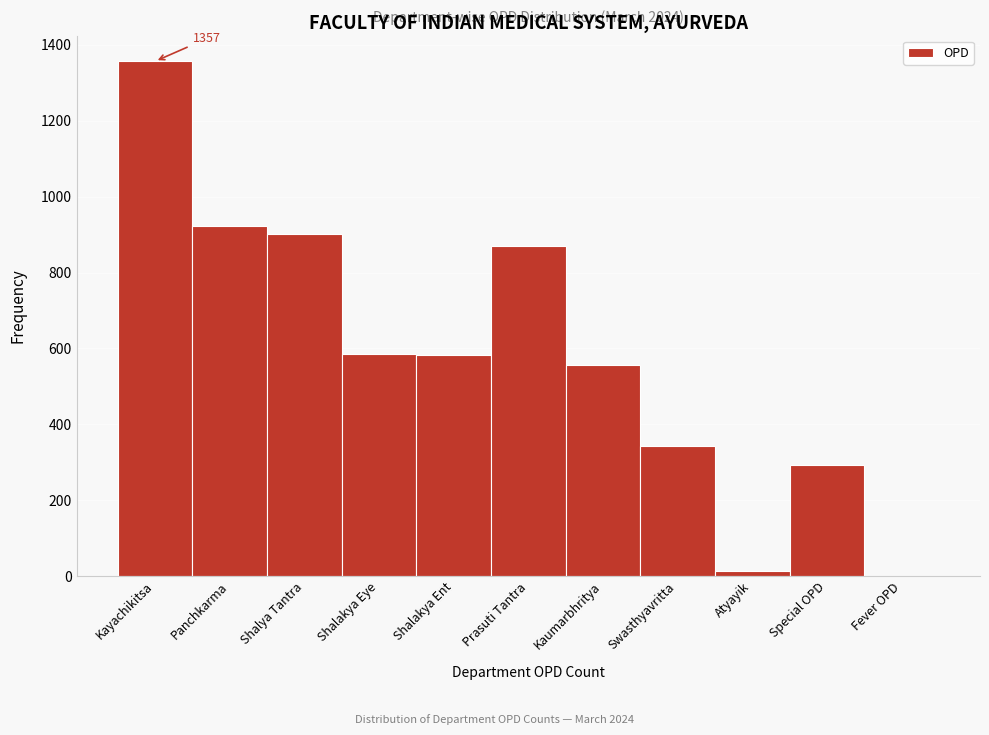

What is the maximum value shown in the chart?

1357